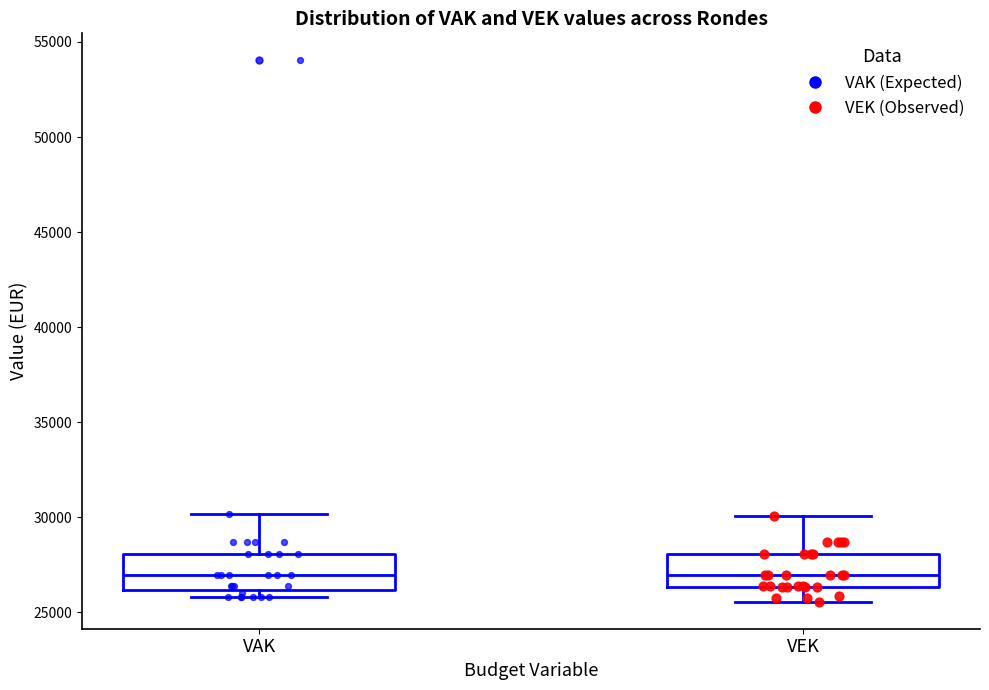

Reading left to right, read every box against the y-axis: the position of its median line, the range the box covers, and the ends of its whiskers. The values are not printed on the chart, so give them approximately, as read against the axis.

VAK: median 27000, box 26000 to 28000, whiskers 26000 (just below the box's lower edge) to 30000
VEK: median 27000, box 26500 to 28000, whiskers 25500 to 30000